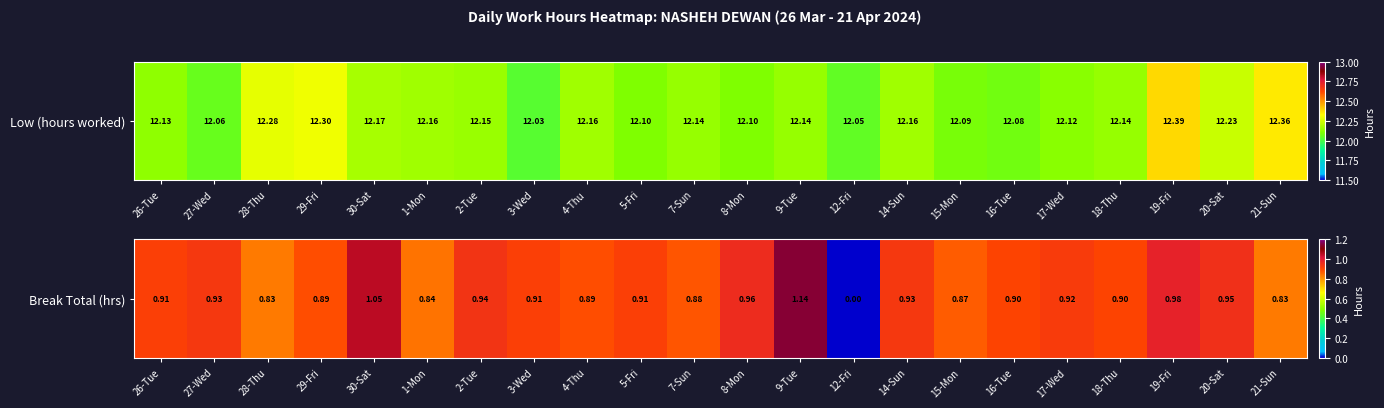

Rank the categories by value from lowest to highest.

12-Fri, 28-Thu, 21-Sun, 1-Mon, 15-Mon, 7-Sun, 29-Fri, 4-Thu, 16-Tue, 18-Thu, 26-Tue, 3-Wed, 5-Fri, 17-Wed, 27-Wed, 14-Sun, 2-Tue, 20-Sat, 8-Mon, 19-Fri, 30-Sat, 9-Tue